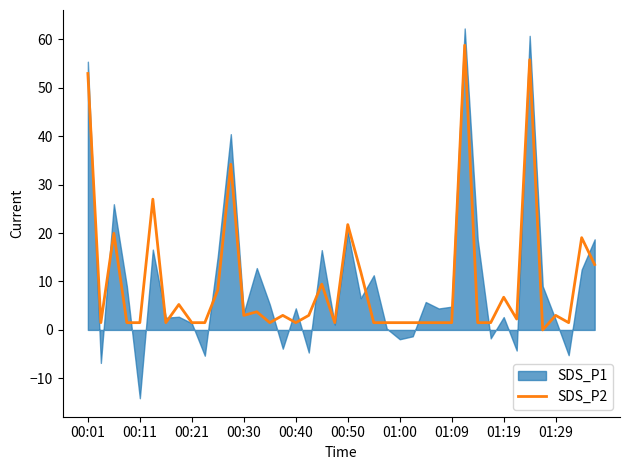

What is the maximum value for SDS_P2?

58.8